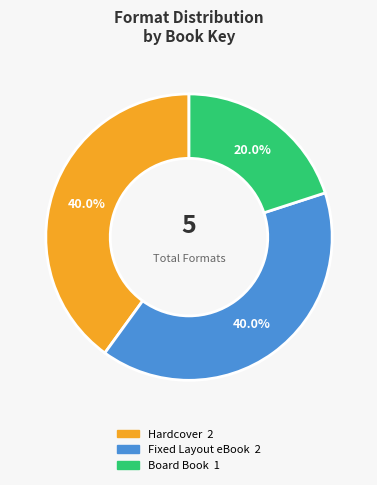

Is there a majority slice in this chart?

No